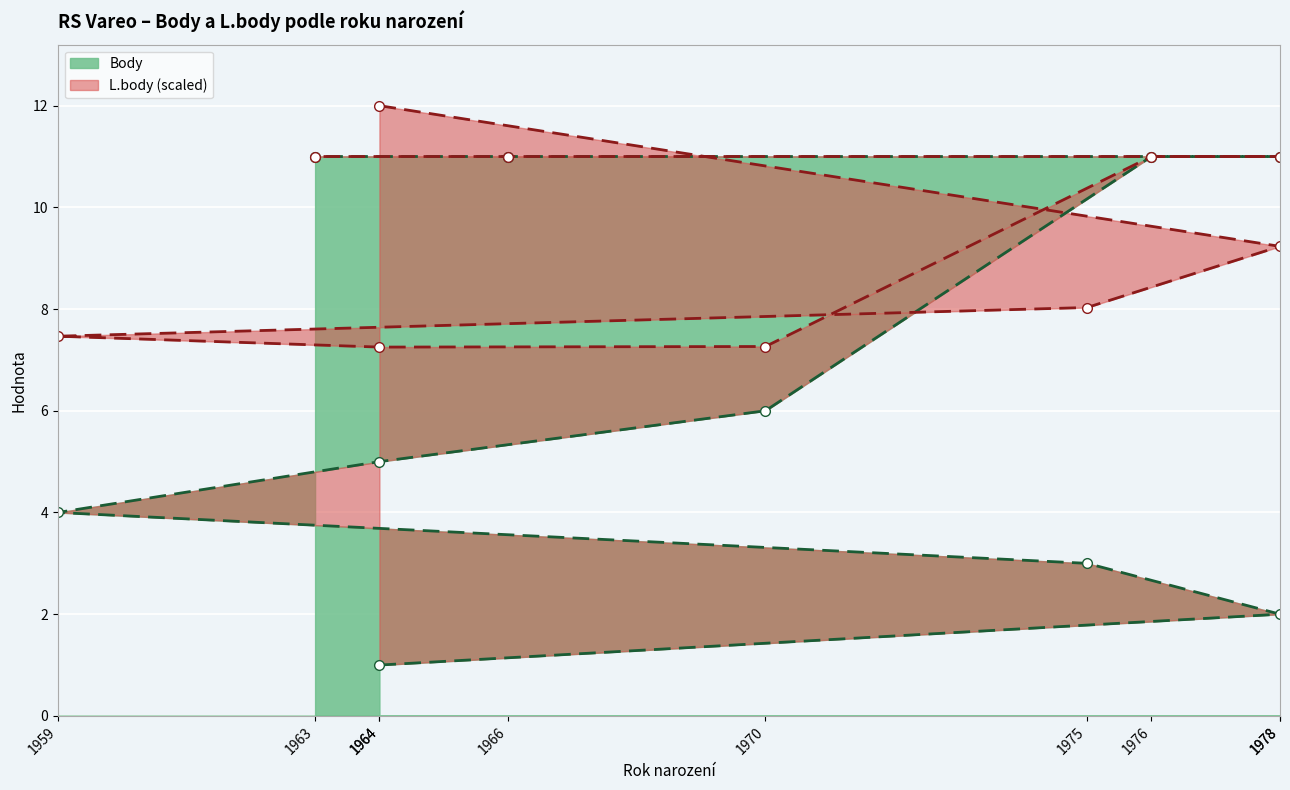

How many data points are less than 6?

5